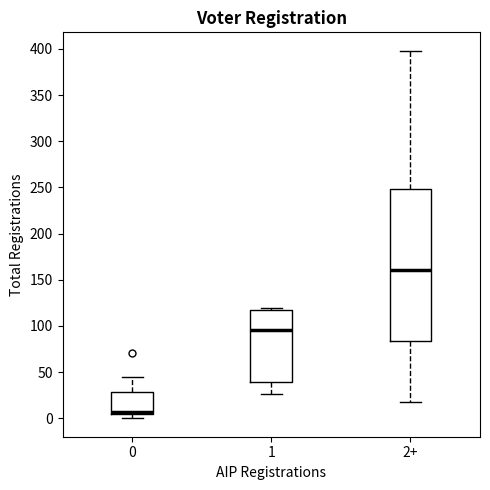

Reading left to right, transcribe this box plot: for each box, give where its median line is, the range the box spans, and where its two whiskers end, as read against the y-axis. The values are not printed on the chart, so give them approximately, as read against the axis.

0: median 5 (just above the box's lower edge), box 5 to 30, whiskers 0 to 45
1: median 95, box 40 to 120, whiskers 25 to 120
2+: median 160, box 85 to 250, whiskers 20 to 400